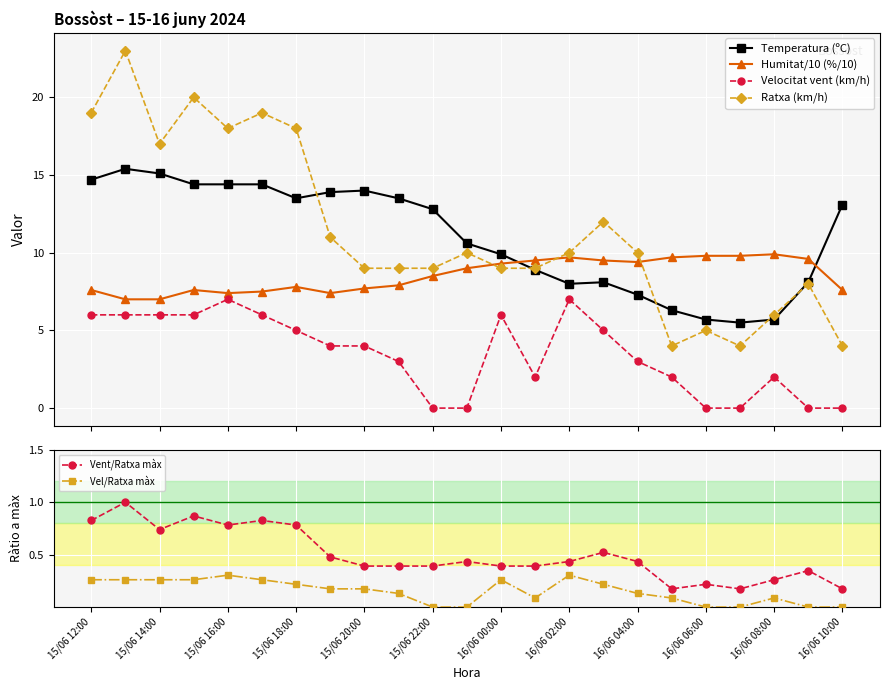

At which label does Temperatura (ºC) first exceed 12?

15/06 12:00